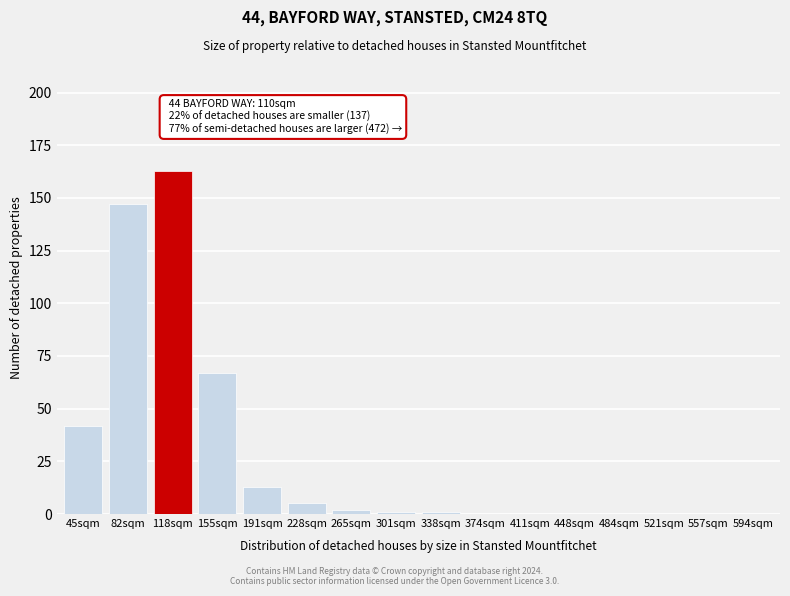

Reading left to right, transcribe all the data shown in this chart.

45sqm=42	82sqm=147	118sqm=163	155sqm=67	191sqm=13	228sqm=5	265sqm=2	301sqm=1	338sqm=1	374sqm=0	411sqm=0	448sqm=0	484sqm=0	521sqm=0	557sqm=0	594sqm=0